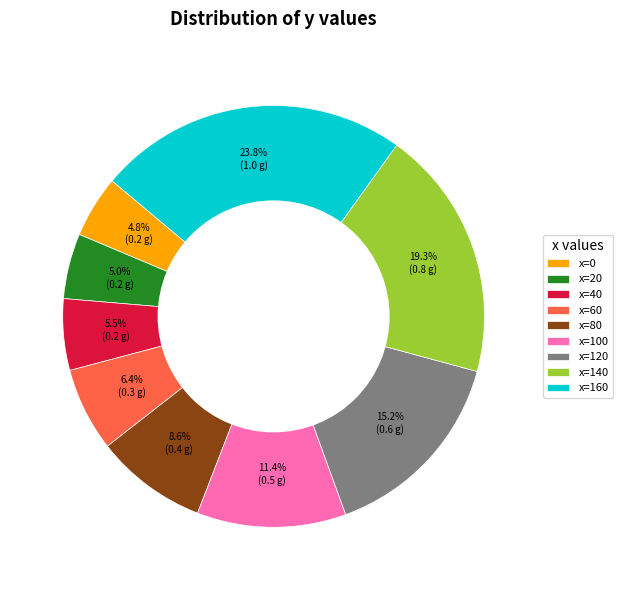

Count the number of slices in the pie.

9